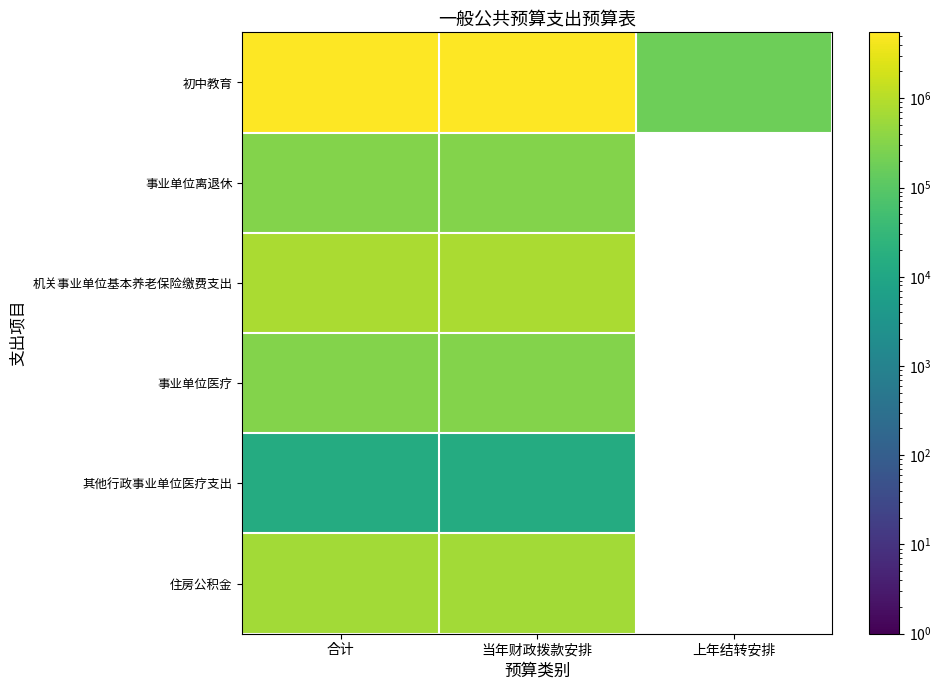

What is the minimum value shown in the chart?

13879.0